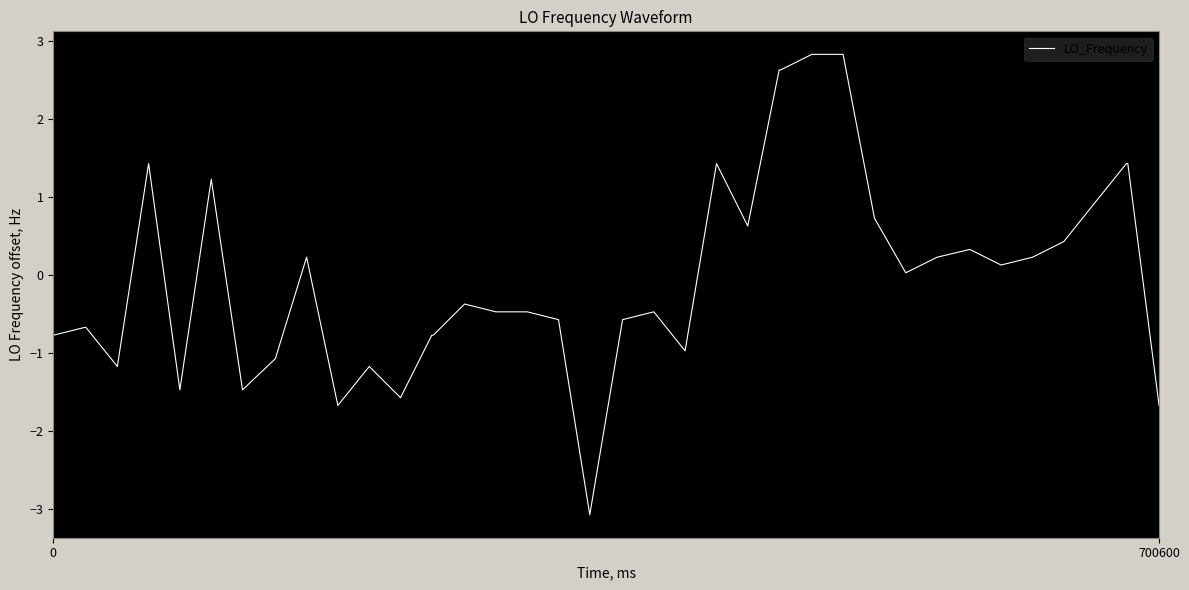

What is the difference between the second highest and second lowest values?

4.5